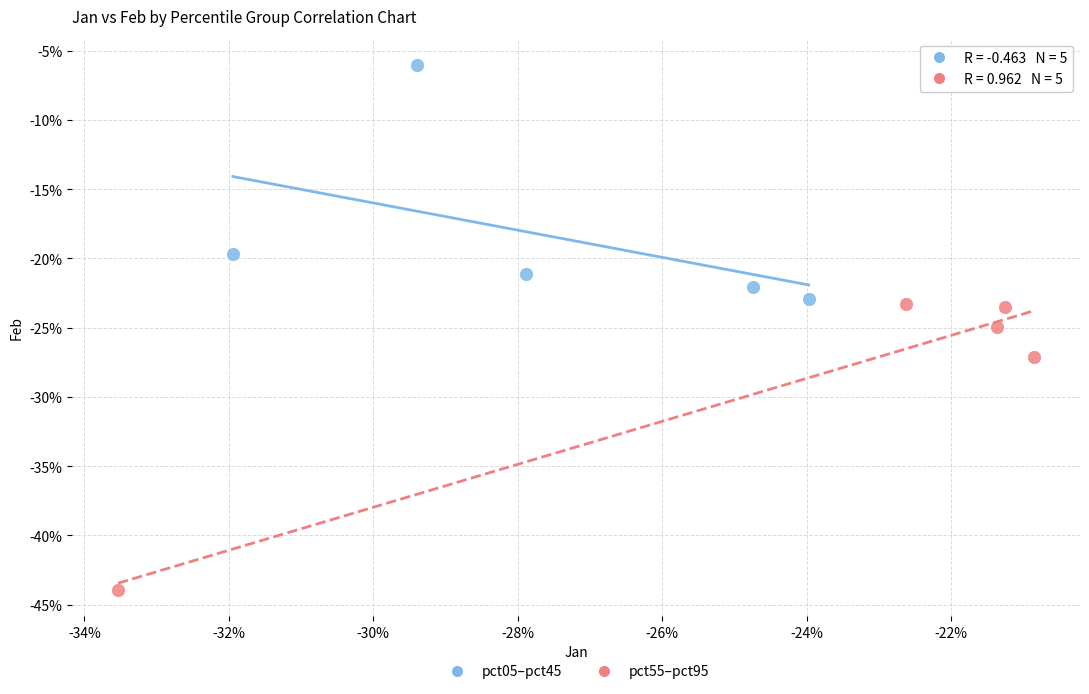

What are all the series names shown in the legend?

pct05–pct45, pct55–pct95